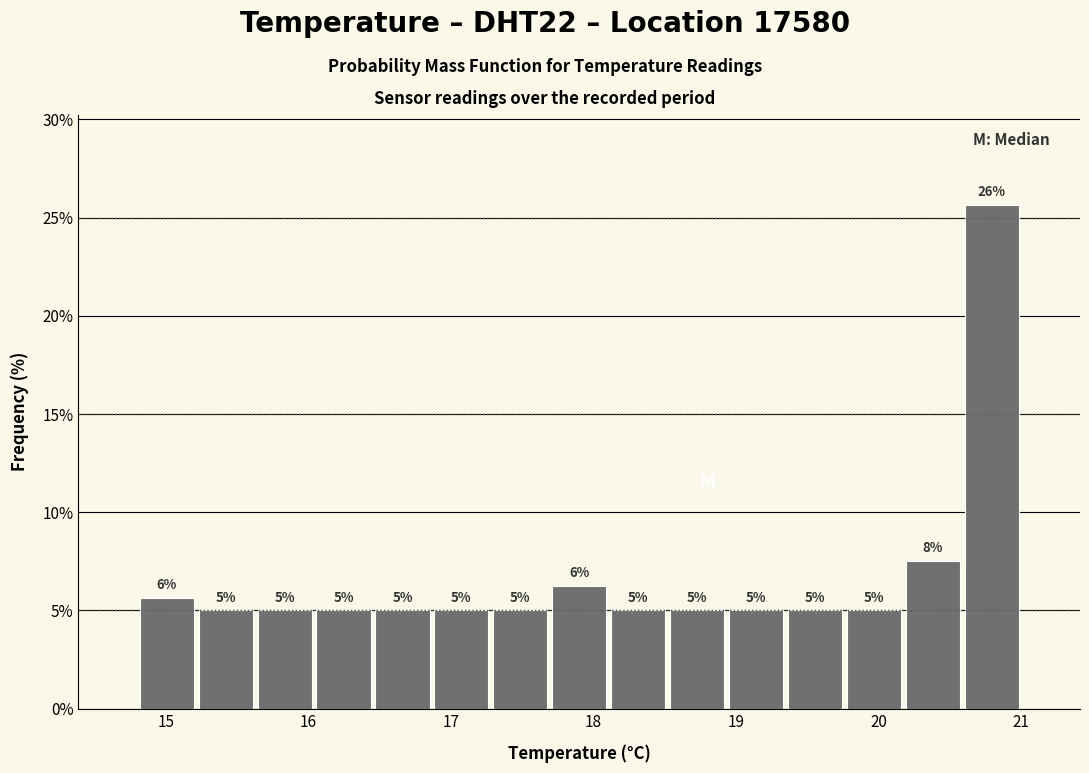

Which range on the x-axis has the tallest bar?

20.6 to 21.0